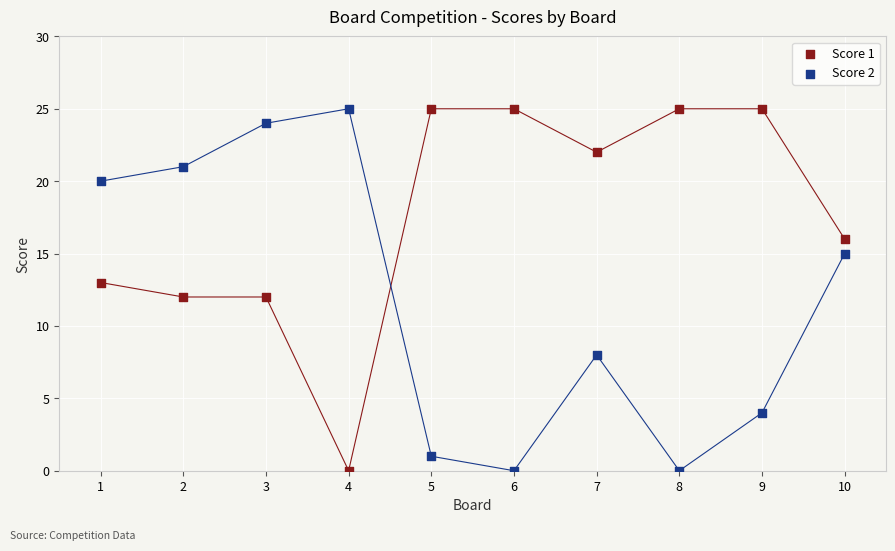

Across all data points, what is the range of X values (max minus min)?

9